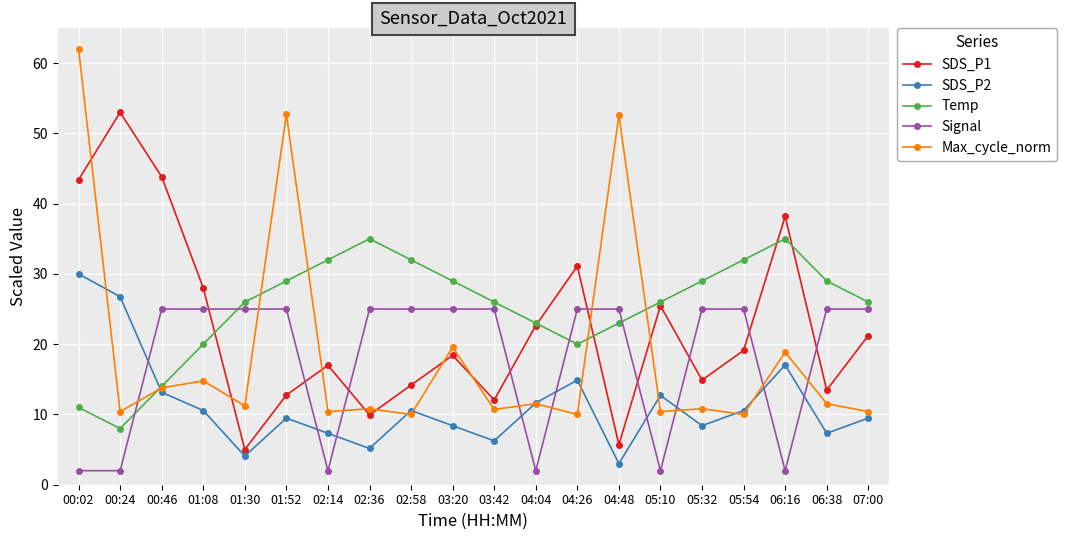

How many times do Temp and Signal cross each other?

4